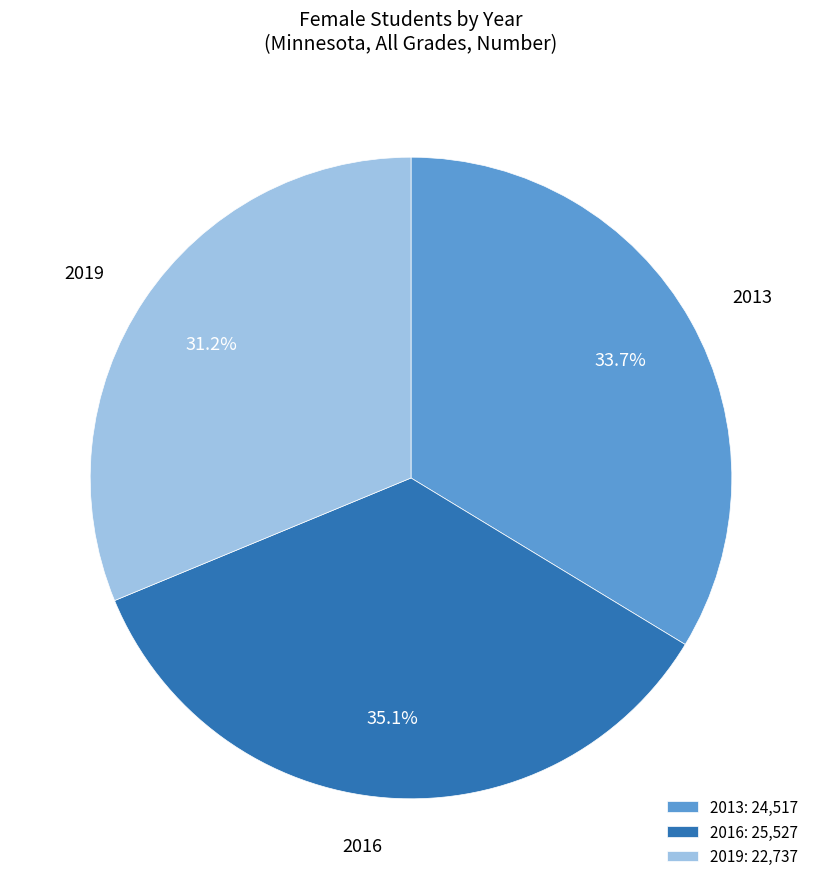

Between 2013 and 2019, which is larger?

2013